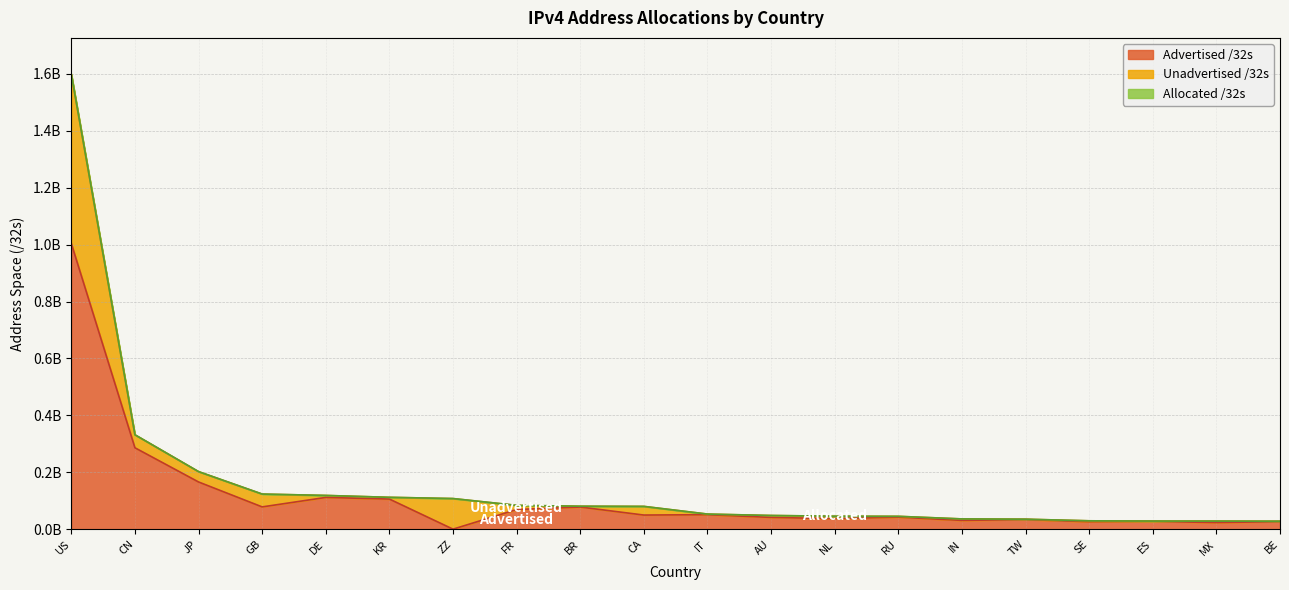

What is the difference between the maximum and second lowest values in the Allocated /32s series?

1569492992